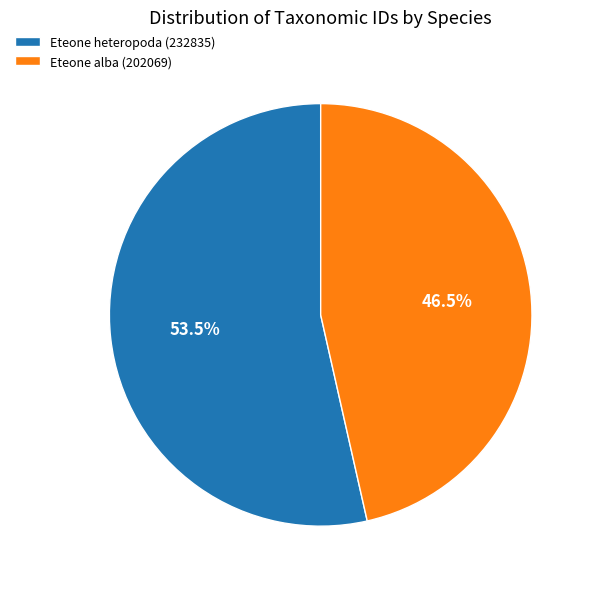

Which slice represents more than half of the pie?

Eteone heteropoda (232835)